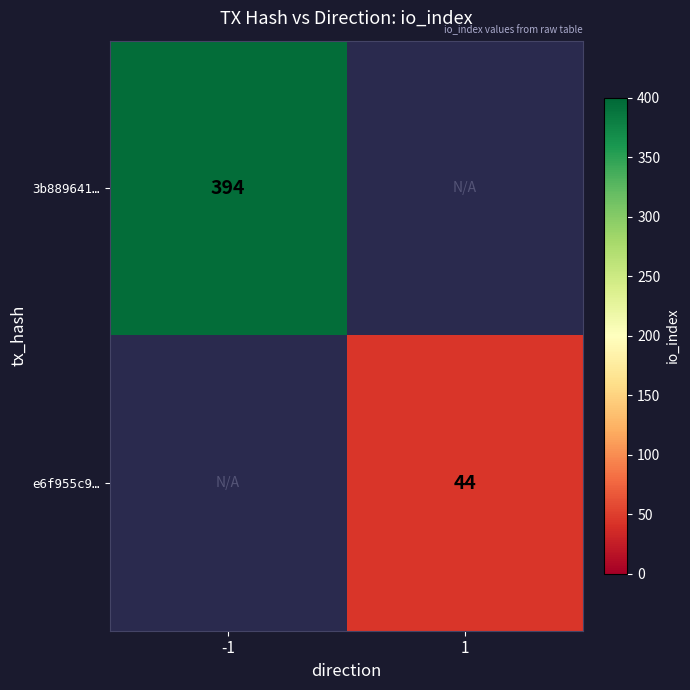

Is the value of 3b889641… at -1 greater than the value of e6f955c9… at 1?

Yes